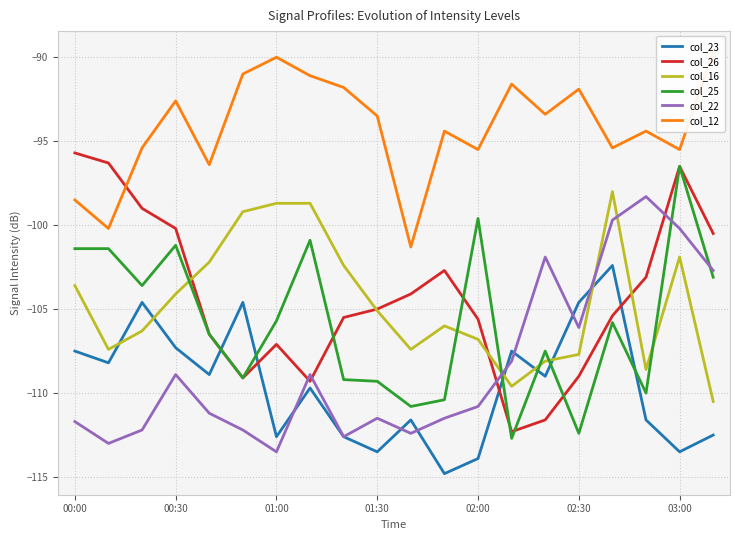

How many lines are shown in the chart?

6